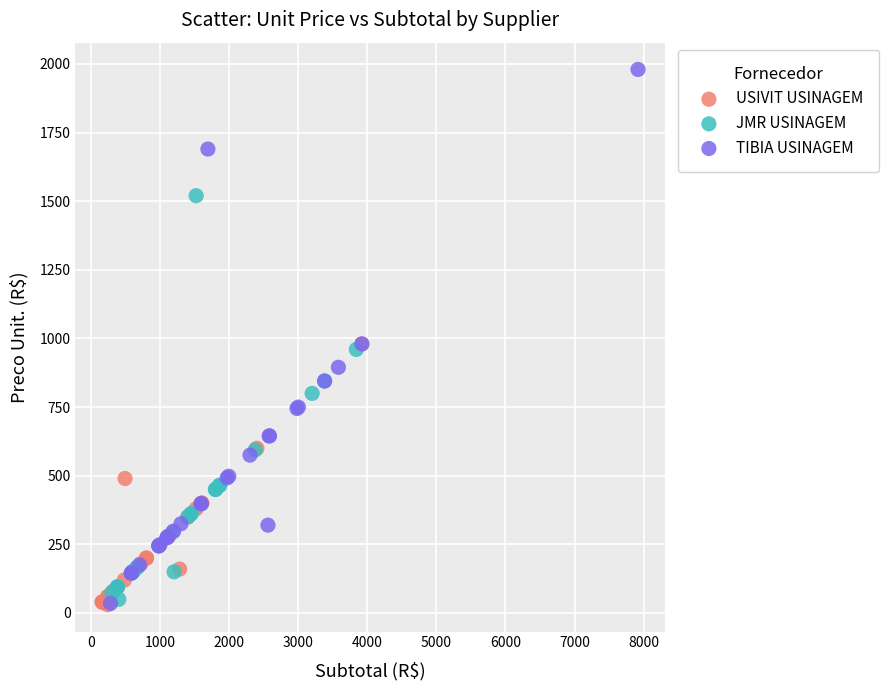

Which series has the largest Y range (max minus min)?

TIBIA USINAGEM